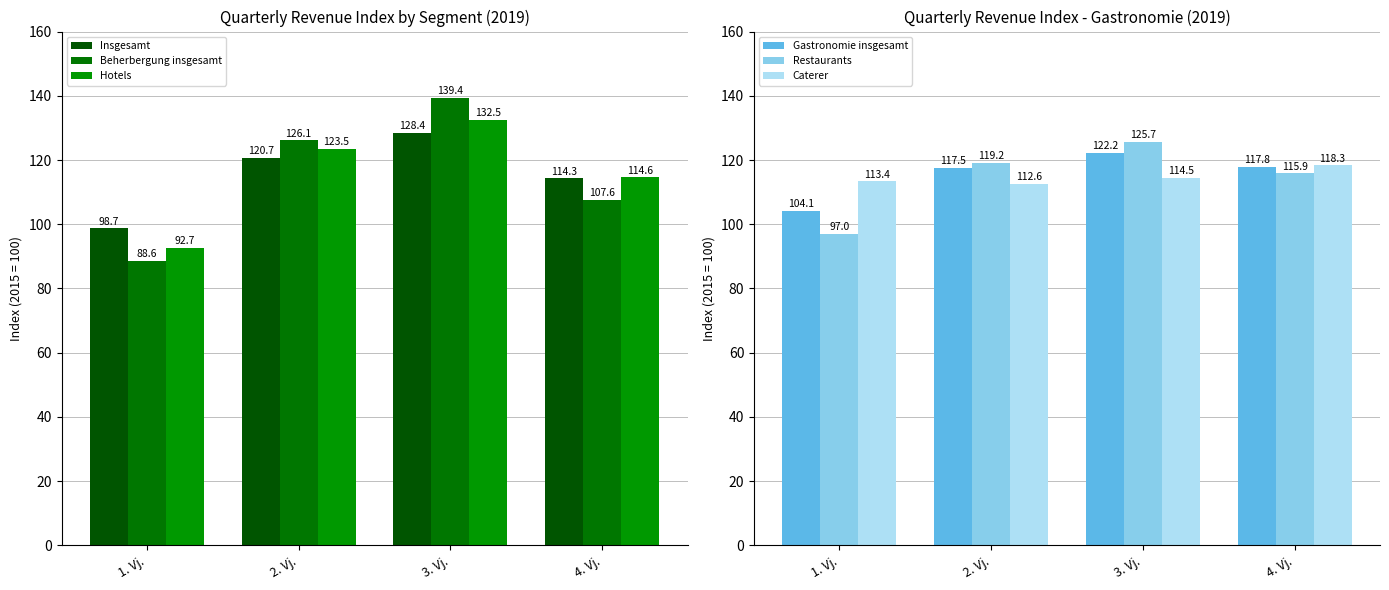

Between 3. Vj. and 4. Vj., which series saw the biggest shift?

Beherbergung insgesamt